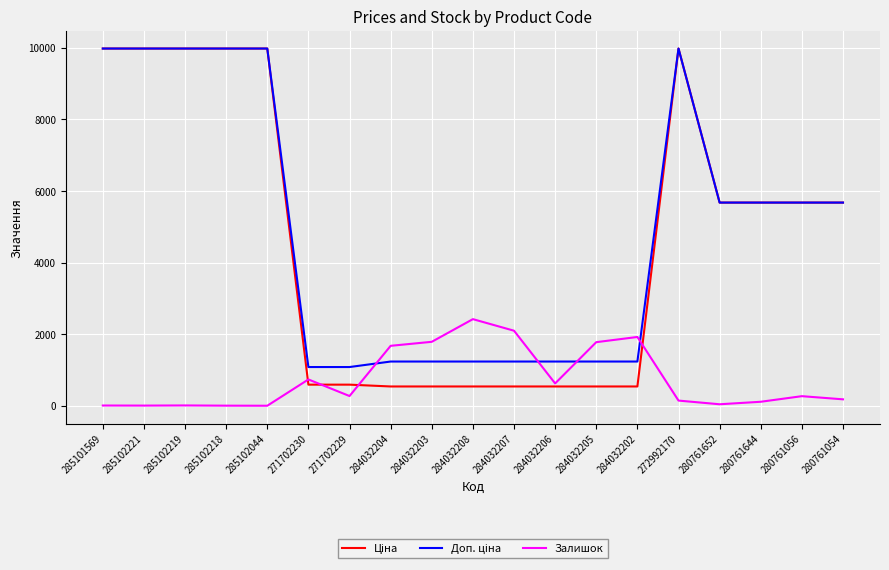

The Залишок series shows 2419.0 at 284032208. True or false?

True